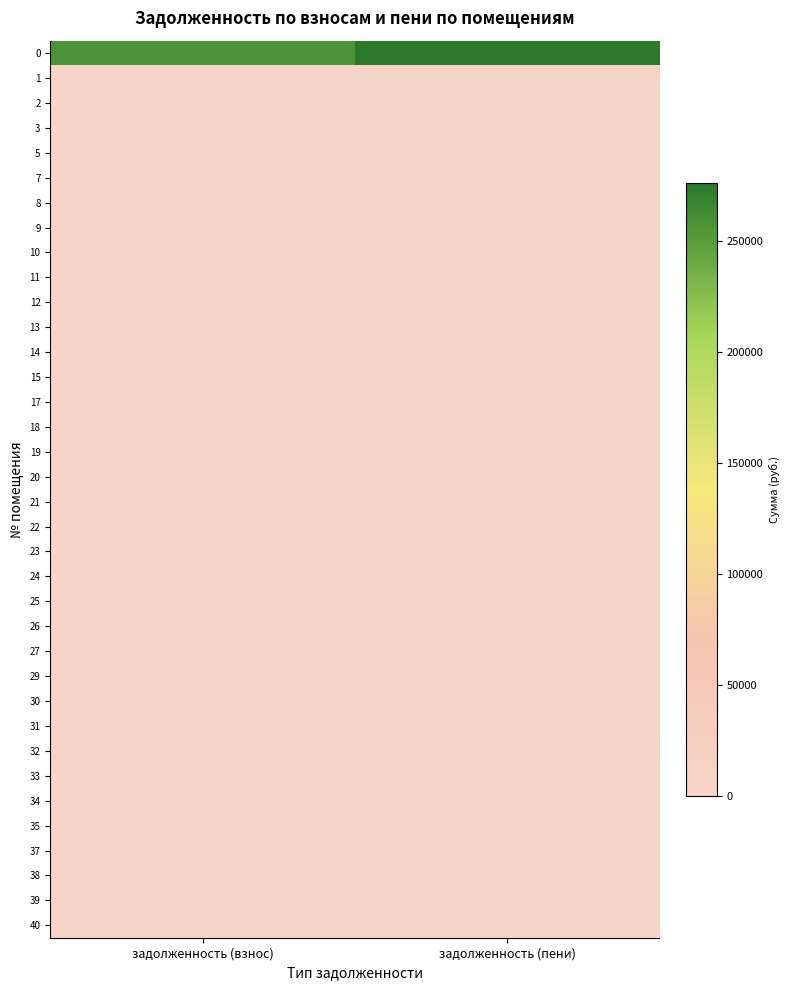

Which label corresponds to the smallest value in the chart?

задолженность (взнос)